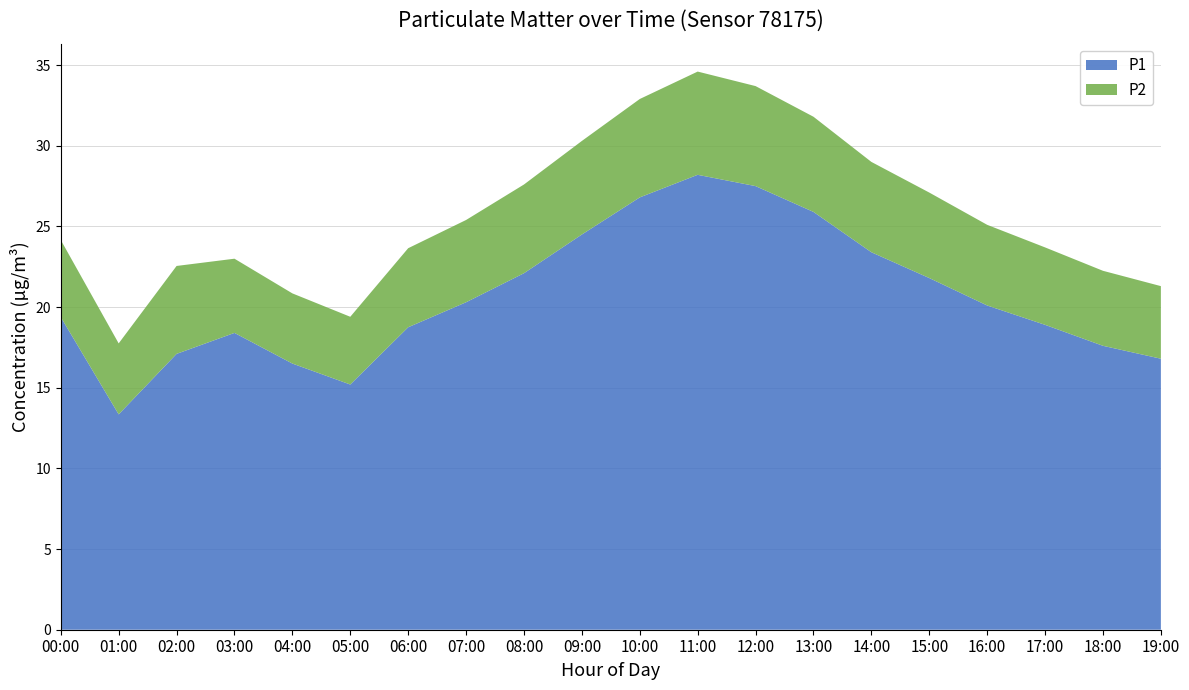

Count the number of categories in the chart.

20